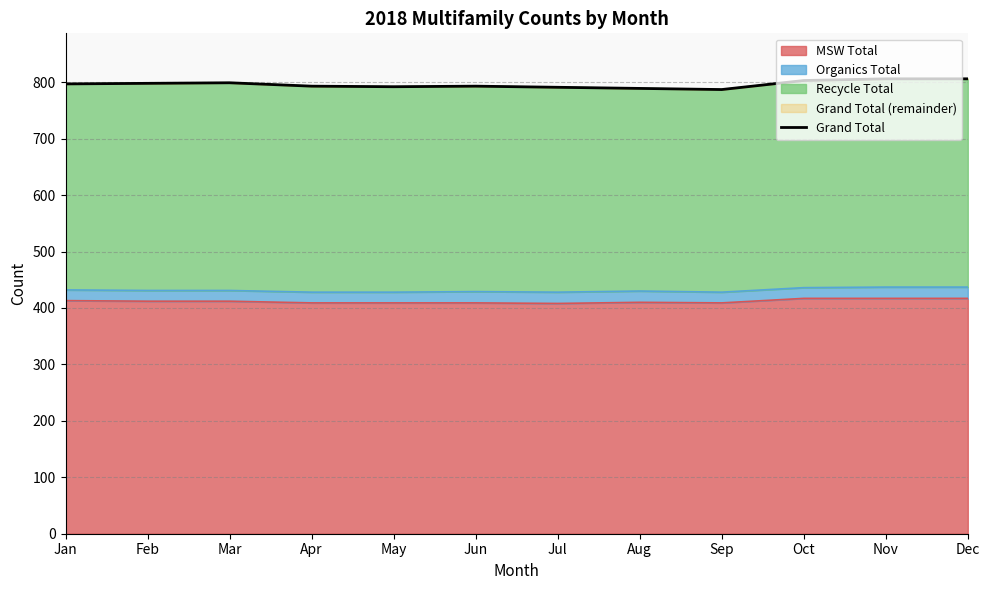

True or false: there are more than 2 points higher than both neighbors.

False